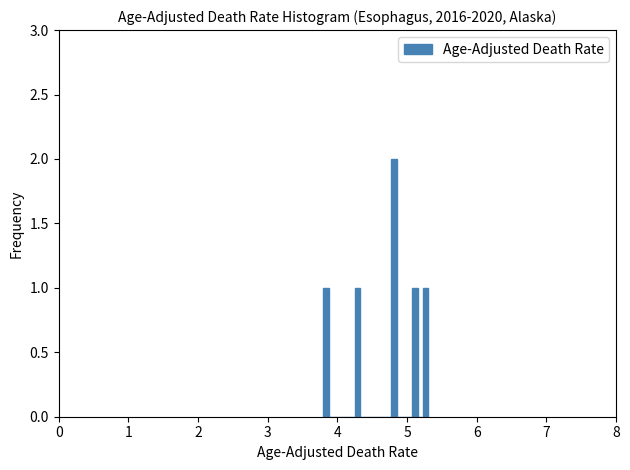

Read against the x-axis, roughly where is the centre of the tallest bar?

4.8